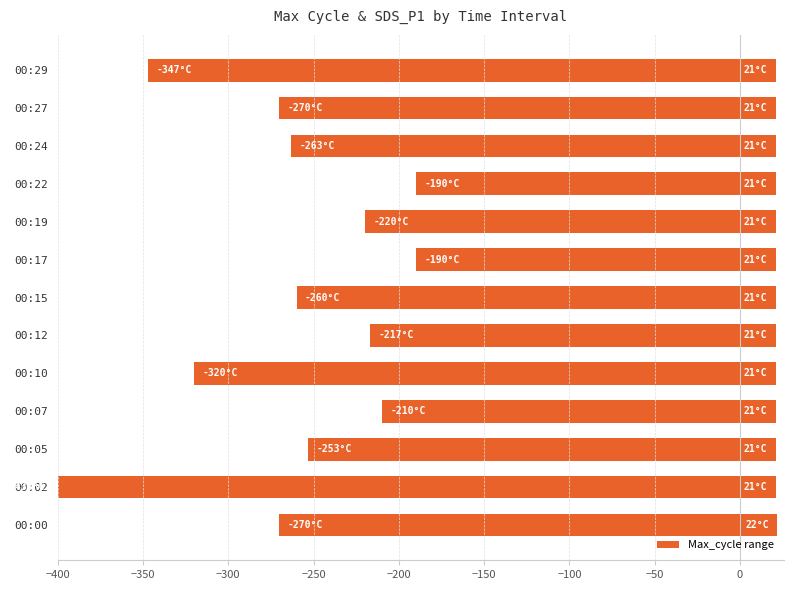

Does the chart contain any negative values?

No